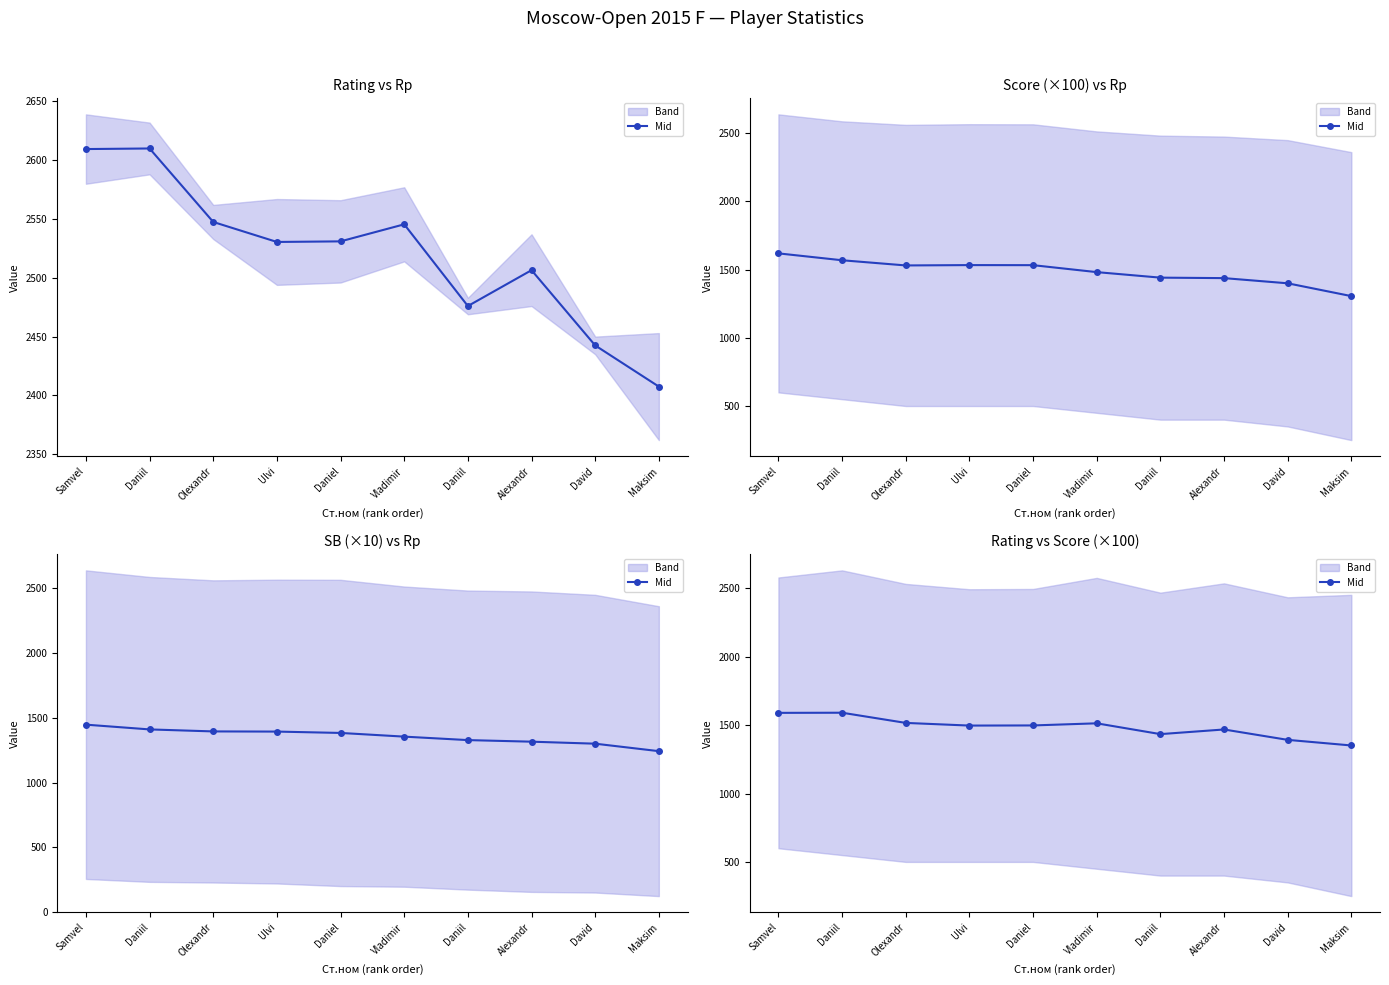

The chart shows a value of 517.5 at Vladimir. True or false?

False